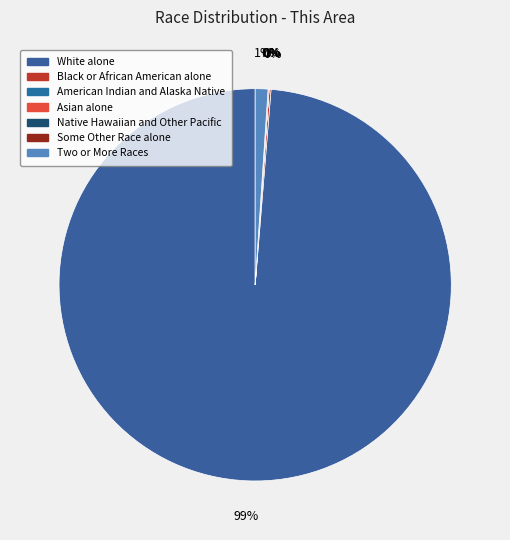

What is the ratio of the value at Some Other Race alone to the value at Two or More Races?

0.1